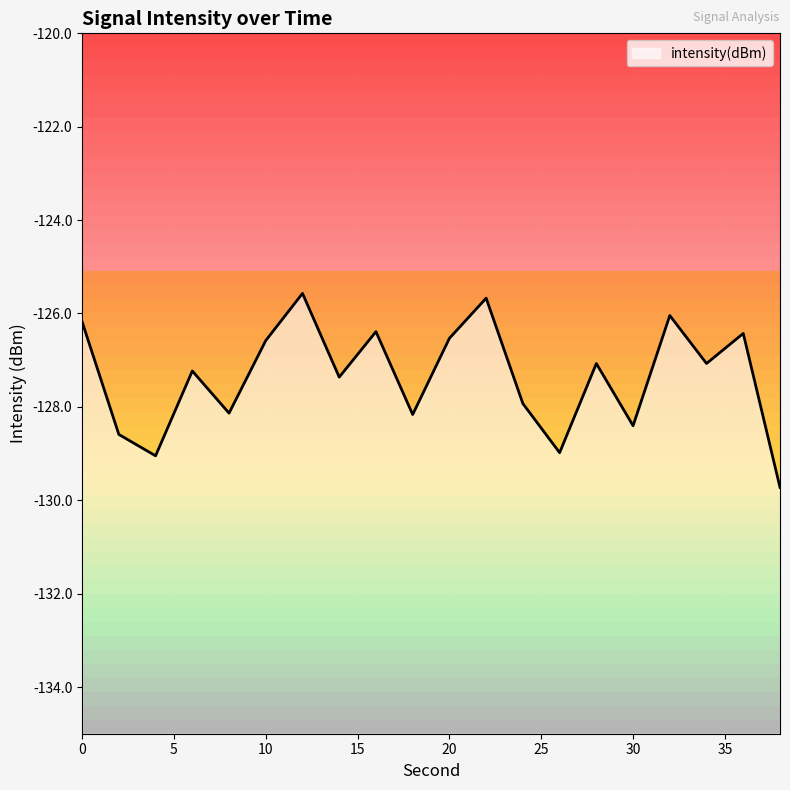

How many lines are shown in the chart?

1